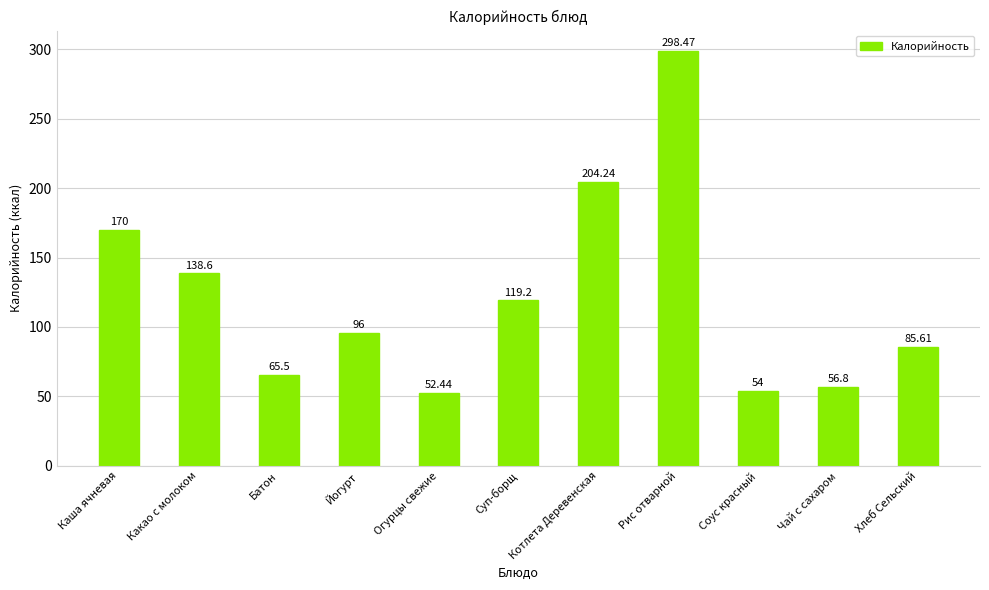

How many categories are shown in the chart?

11